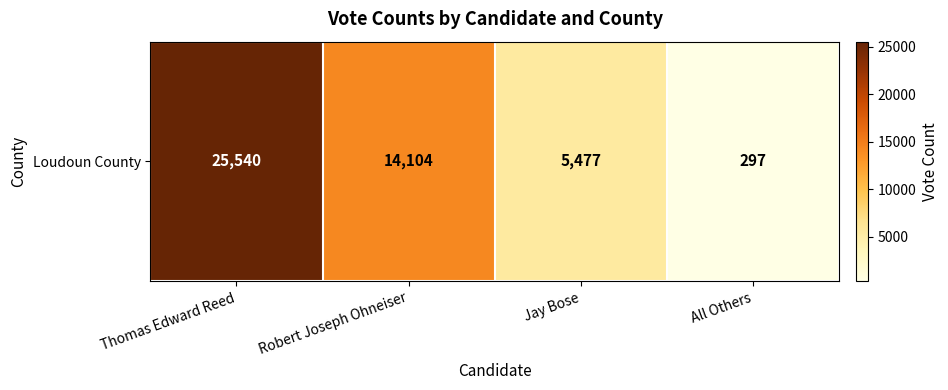

Count the number of values greater than 14104.

1